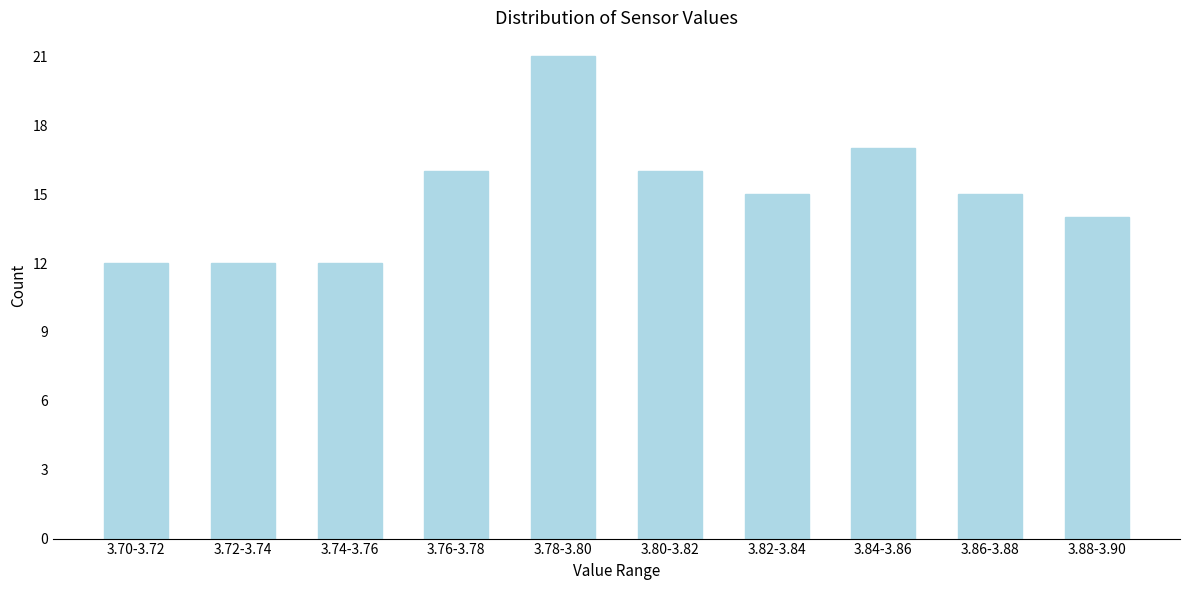

Reading left to right, list all the values displayed in this chart.

12	12	12	16	21	16	15	17	15	14